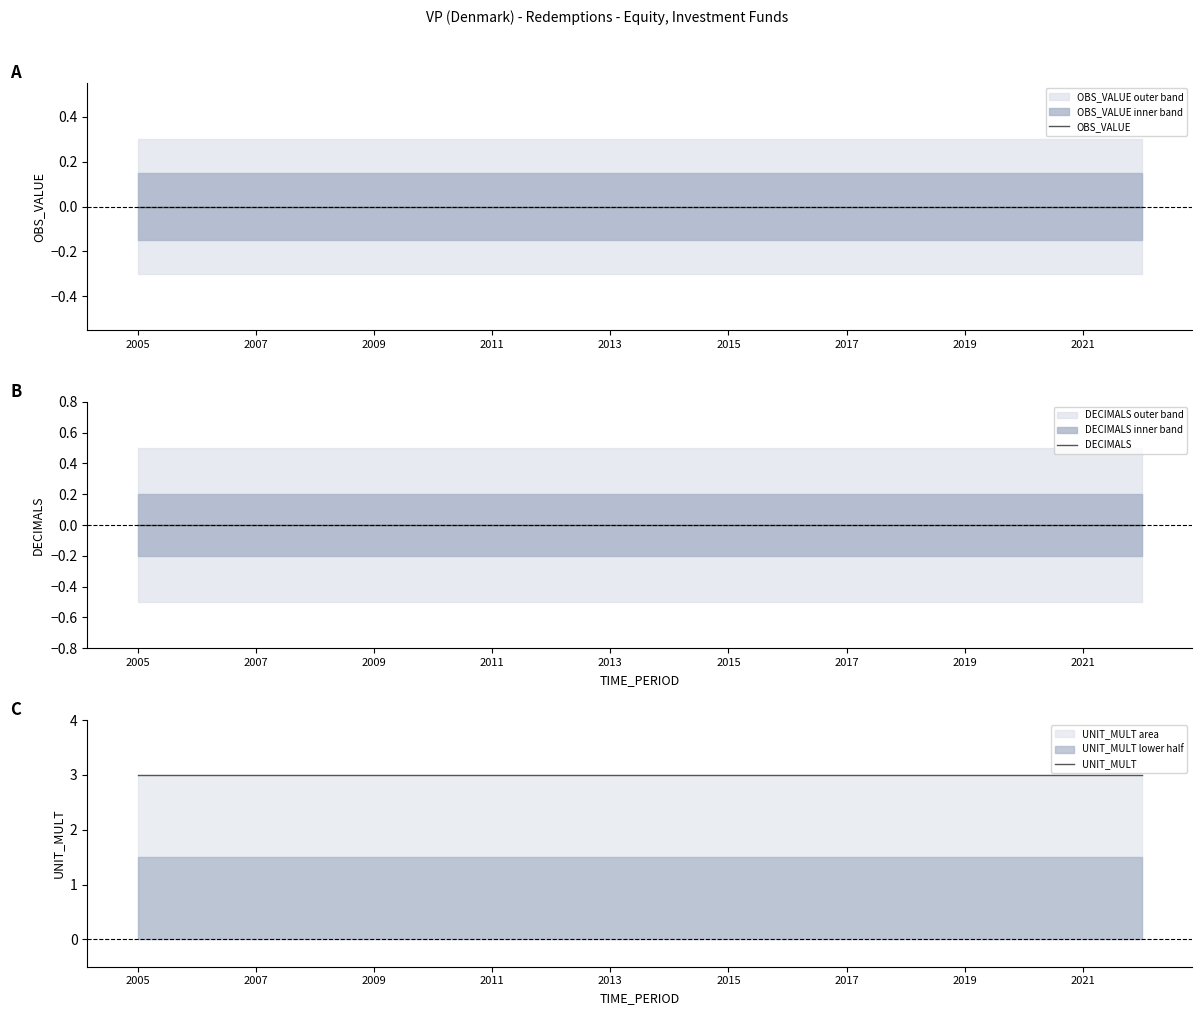

Reading left to right, extract all data points from this chart.

OBS_VALUE: 0	0	0	0	0	0	0	0	0	0	0	0	0	0	0	0	0	0
DECIMALS: 0	0	0	0	0	0	0	0	0	0	0	0	0	0	0	0	0	0
UNIT_MULT: 3	3	3	3	3	3	3	3	3	3	3	3	3	3	3	3	3	3